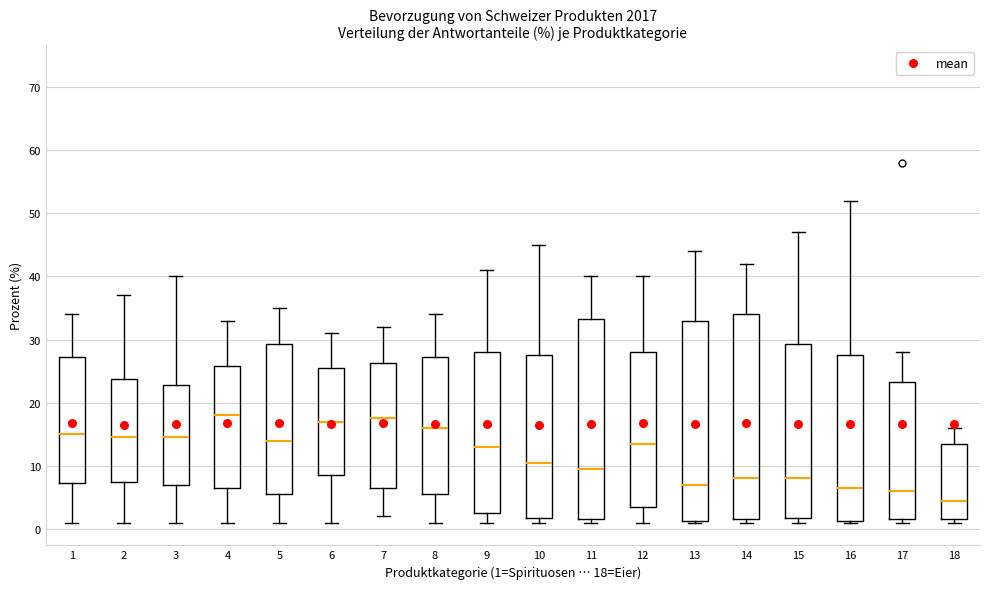

Reading left to right, transcribe this box plot: for each box, give where its median line is, the range the box spans, and where its two whiskers end, as read against the y-axis. The values are not printed on the chart, so give them approximately, as read against the axis.

1: median 15, box 7 to 27, whiskers 1 to 34
2: median 15, box 8 to 24, whiskers 1 to 37
3: median 15, box 7 to 23, whiskers 1 to 40
4: median 18, box 7 to 26, whiskers 1 to 33
5: median 14, box 6 to 29, whiskers 1 to 35
6: median 17, box 9 to 26, whiskers 1 to 31
7: median 18, box 7 to 26, whiskers 2 to 32
8: median 16, box 6 to 27, whiskers 1 to 34
9: median 13, box 3 to 28, whiskers 1 to 41
10: median 11, box 2 to 28, whiskers 1 to 45
11: median 10, box 2 to 33, whiskers 1 to 40
12: median 14, box 4 to 28, whiskers 1 to 40
13: median 7, box 1 to 33, whiskers 1 to 44
14: median 8, box 2 to 34, whiskers 1 to 42
15: median 8, box 2 to 29, whiskers 1 to 47
16: median 7, box 1 to 28, whiskers 1 to 52
17: median 6, box 2 to 23, whiskers 1 to 28
18: median 5, box 2 to 14, whiskers 1 to 16